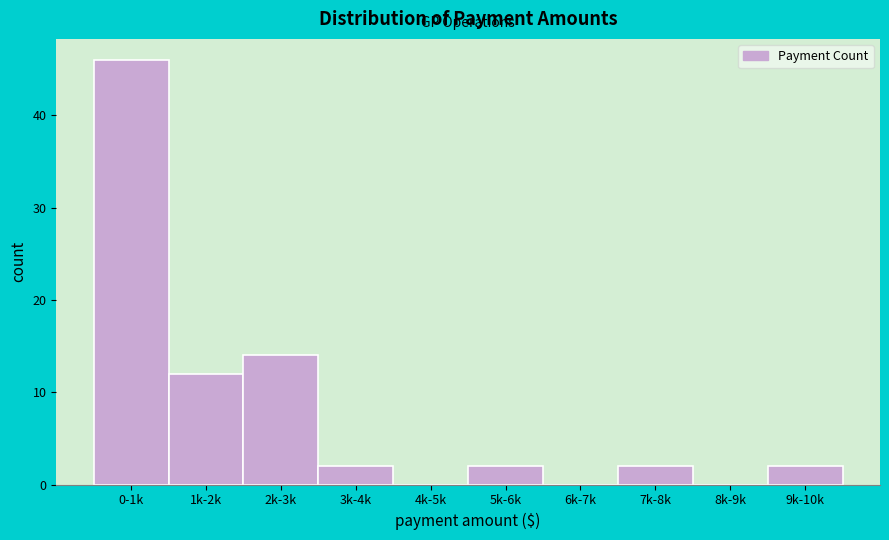

Reading left to right, transcribe all the data shown in this chart.

0-1k=46	1k-2k=12	2k-3k=14	3k-4k=2	4k-5k=0	5k-6k=2	6k-7k=0	7k-8k=2	8k-9k=0	9k-10k=2